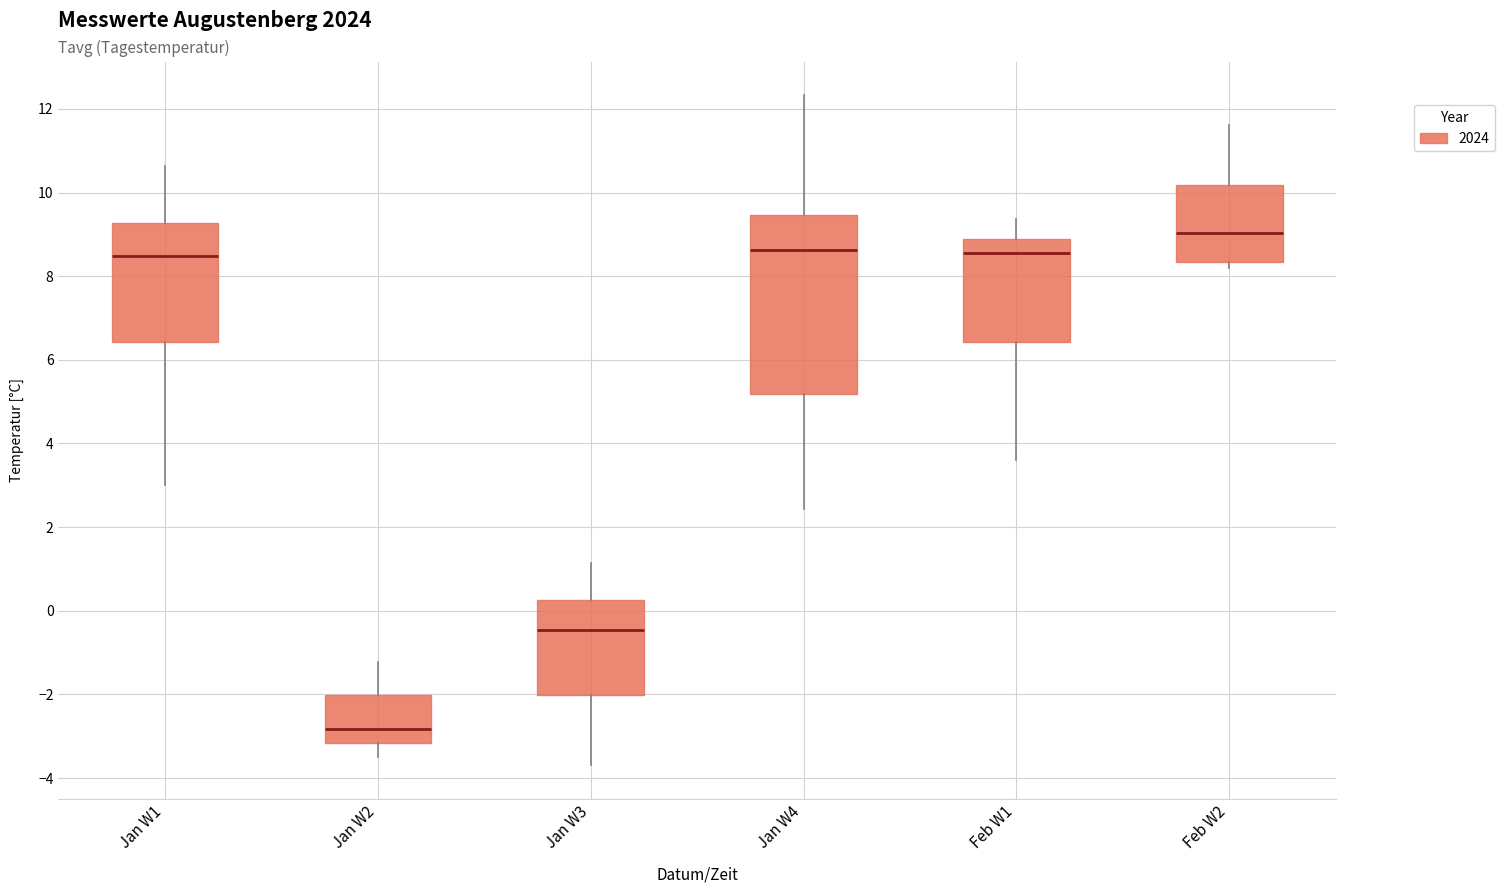

Reading left to right, read every box against the y-axis: the position of its median line, the range the box covers, and the ends of its whiskers. The values are not printed on the chart, so give them approximately, as read against the axis.

Jan W1: median 8.4, box 6.4 to 9.2, whiskers 3.0 to 10.6
Jan W2: median -2.8, box -3.2 to -2.0, whiskers -3.4 to -1.2
Jan W3: median -0.4, box -2.0 to 0.2, whiskers -3.6 to 1.2
Jan W4: median 8.6, box 5.2 to 9.4, whiskers 2.4 to 12.4
Feb W1: median 8.6, box 6.4 to 8.8, whiskers 3.6 to 9.4
Feb W2: median 9.0, box 8.4 to 10.2, whiskers 8.2 to 11.6